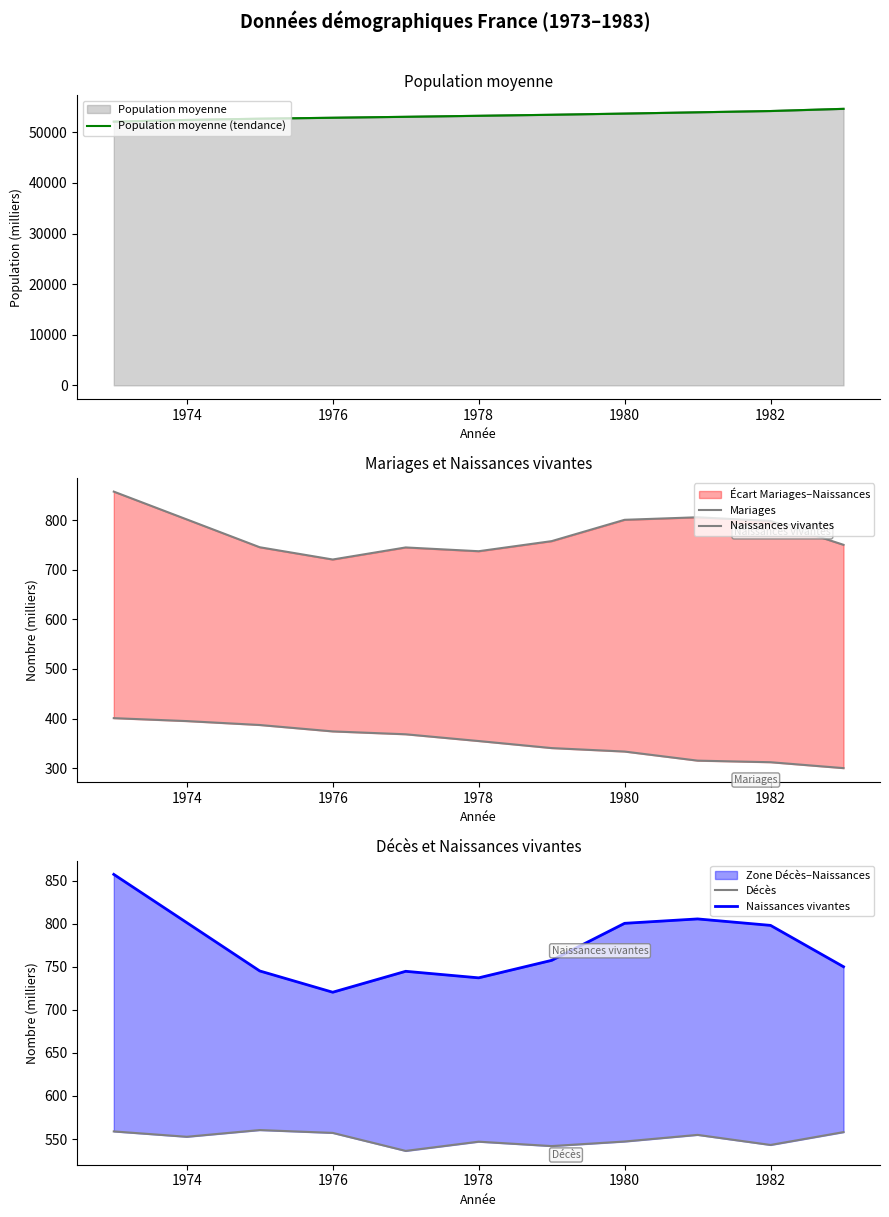

List the series in order of their peak value, lowest first.

Mariages, Décès, Naissances vivantes, Population moyenne (tendance)